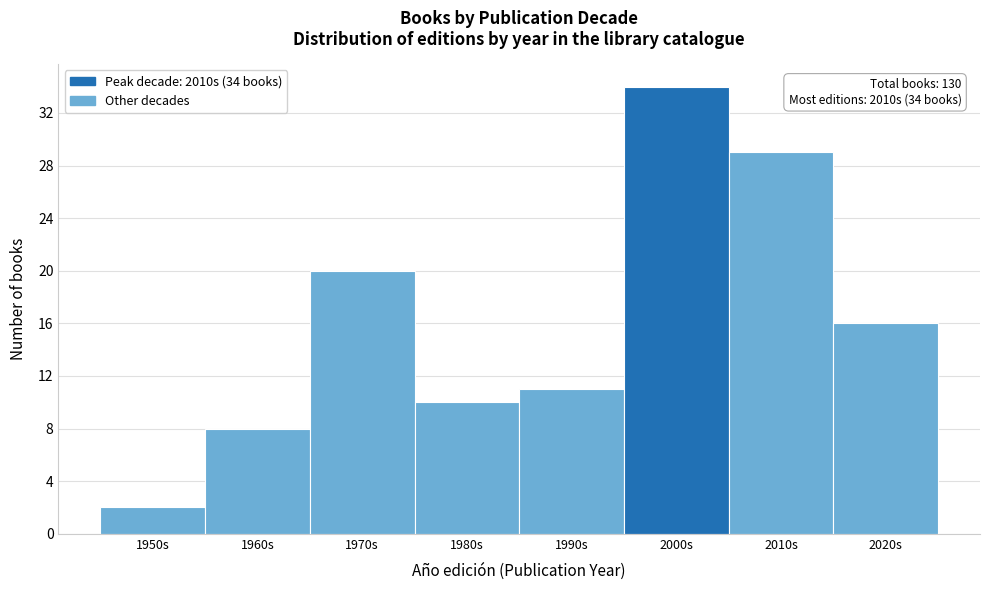

Reading left to right, extract all data points from this chart.

1950s=2	1960s=8	1970s=20	1980s=10	1990s=11	2000s=34	2010s=29	2020s=16